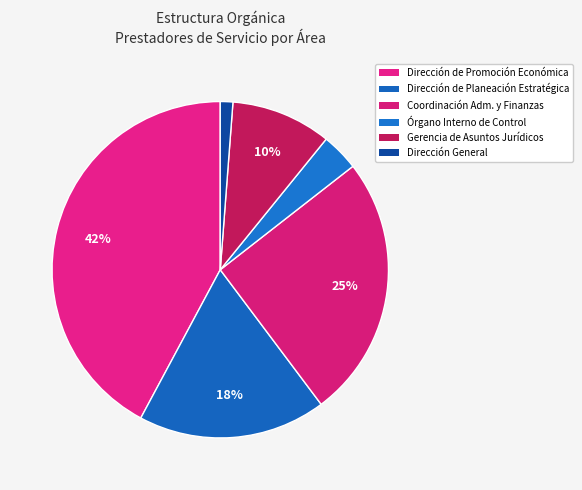

How many slices are in this pie chart?

6